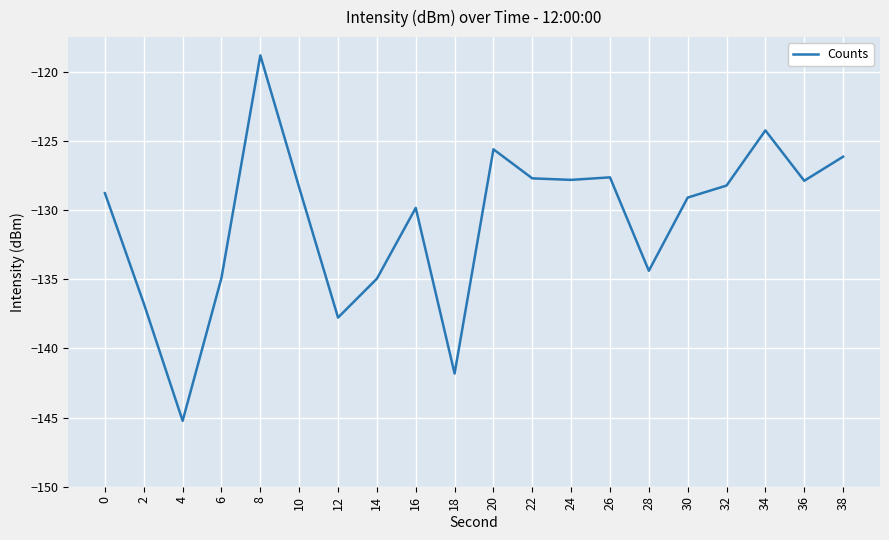

At which label does the data first exceed -128?

8